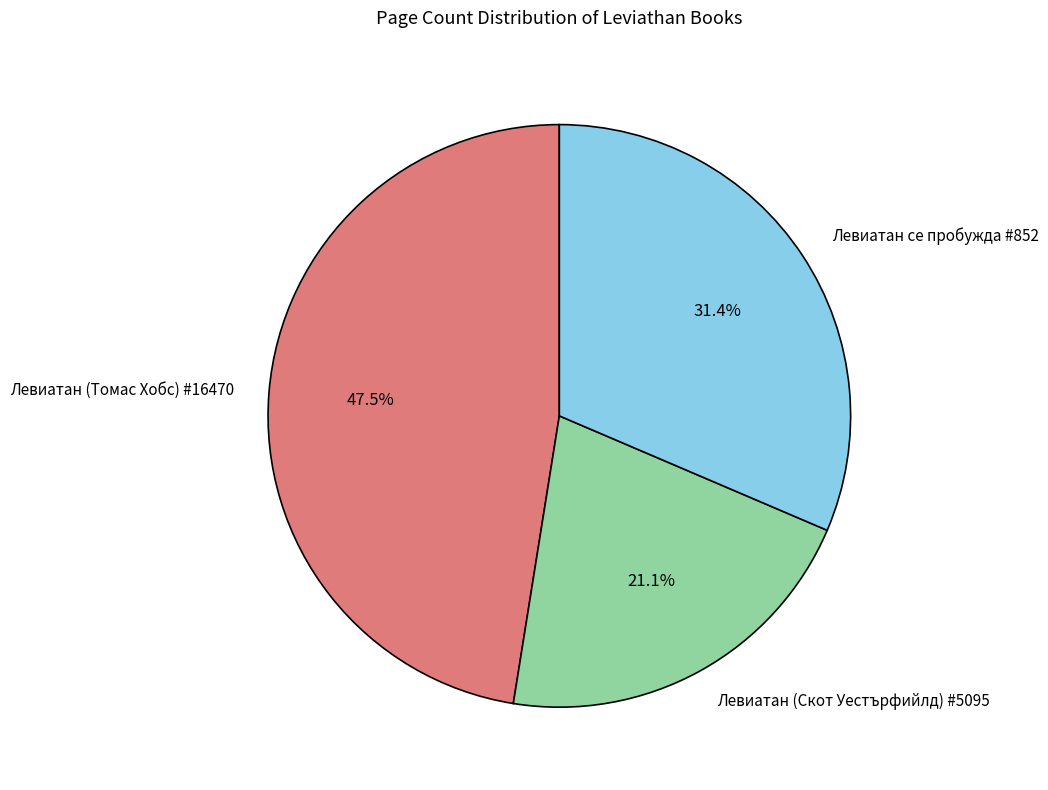

What percentage is the Левиатан (Скот Уестърфийлд) #5095 slice, to the nearest percent?

21%